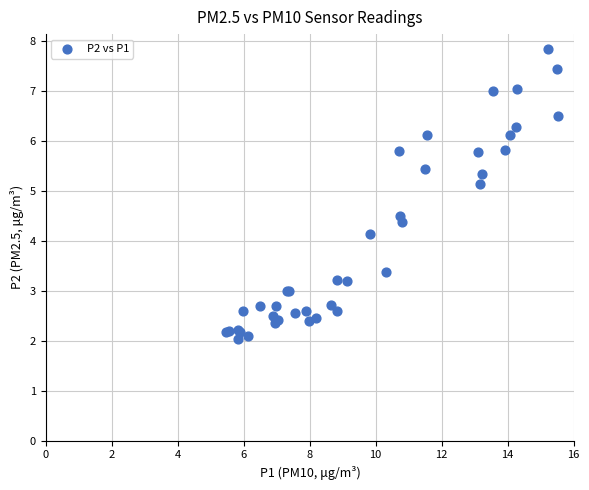

What Y value in the scatter plot is closest to 4?

4.1